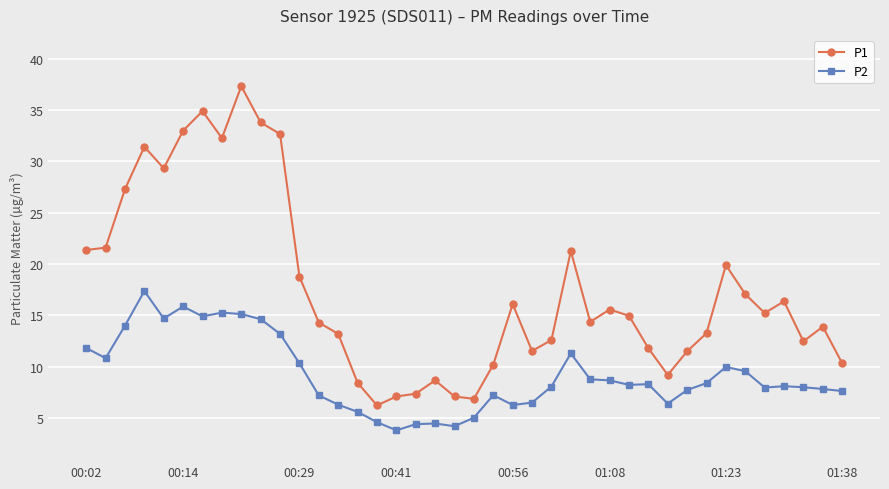

What is the value of the P1 point at the 7th from the left?

34.9